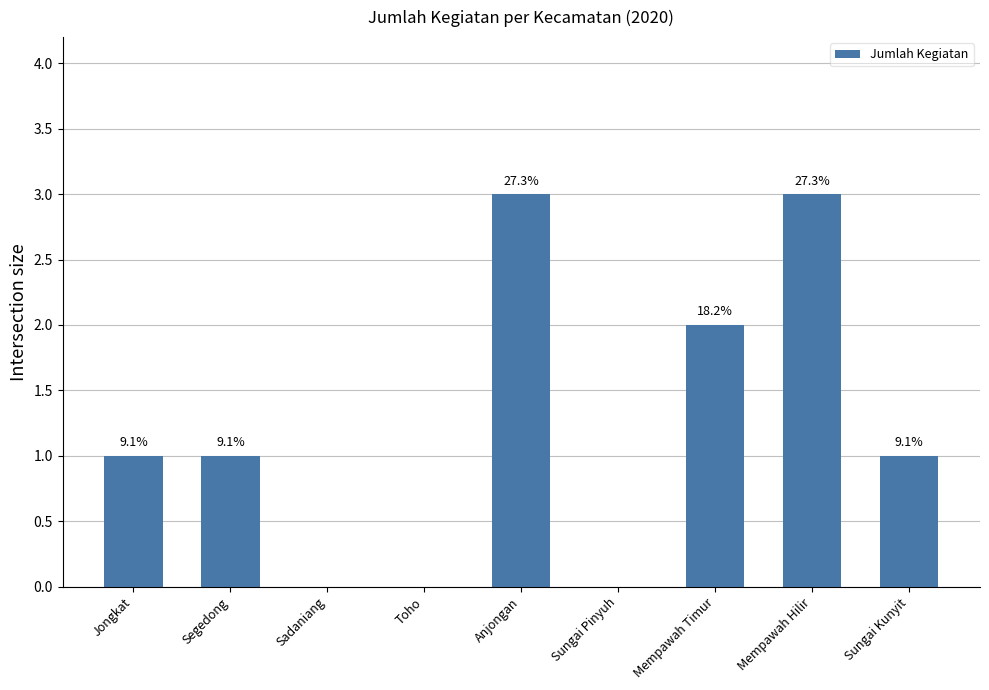

Reading left to right, what are all the values shown in this chart?

1	1	0	0	3	0	2	3	1